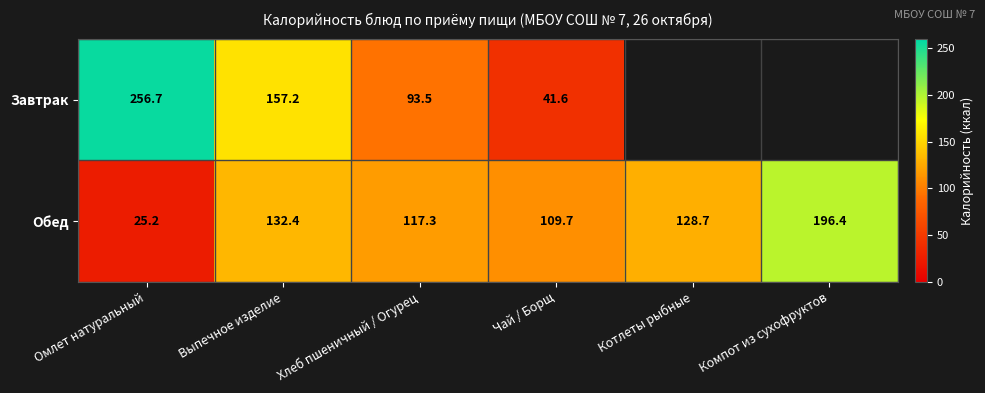

Rank the categories by Обед value from lowest to highest.

Омлет натуральный, Чай / Борщ, Хлеб пшеничный / Огурец, Котлеты рыбные, Выпечное изделие, Компот из сухофруктов